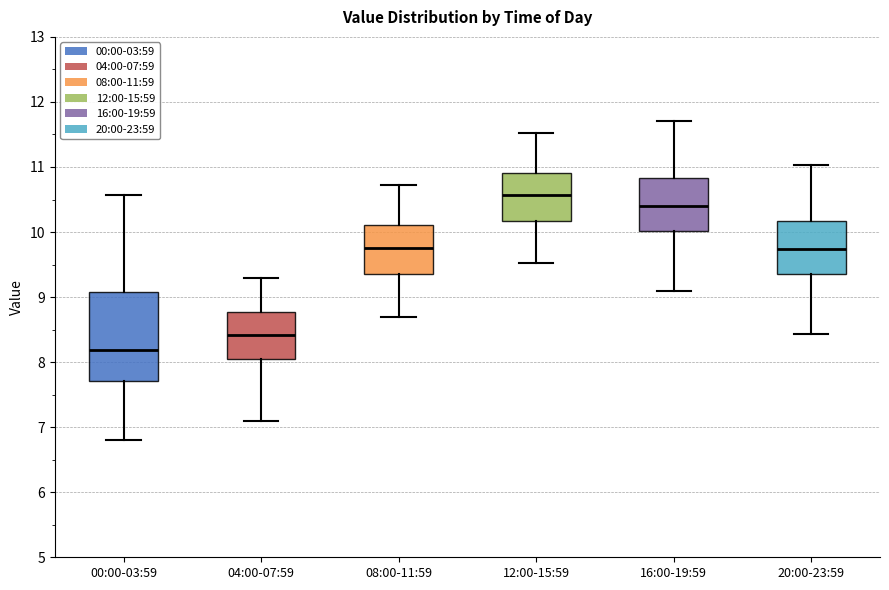

Reading left to right, transcribe this box plot: for each box, give where its median line is, the range the box spans, and where its two whiskers end, as read against the y-axis. The values are not printed on the chart, so give them approximately, as read against the axis.

00:00-03:59: median 8.2, box 7.7 to 9.1, whiskers 6.8 to 10.6
04:00-07:59: median 8.4, box 8.0 to 8.8, whiskers 7.1 to 9.3
08:00-11:59: median 9.8, box 9.4 to 10.1, whiskers 8.7 to 10.7
12:00-15:59: median 10.6, box 10.2 to 10.9, whiskers 9.5 to 11.5
16:00-19:59: median 10.4, box 10.0 to 10.8, whiskers 9.1 to 11.7
20:00-23:59: median 9.7, box 9.4 to 10.2, whiskers 8.4 to 11.0